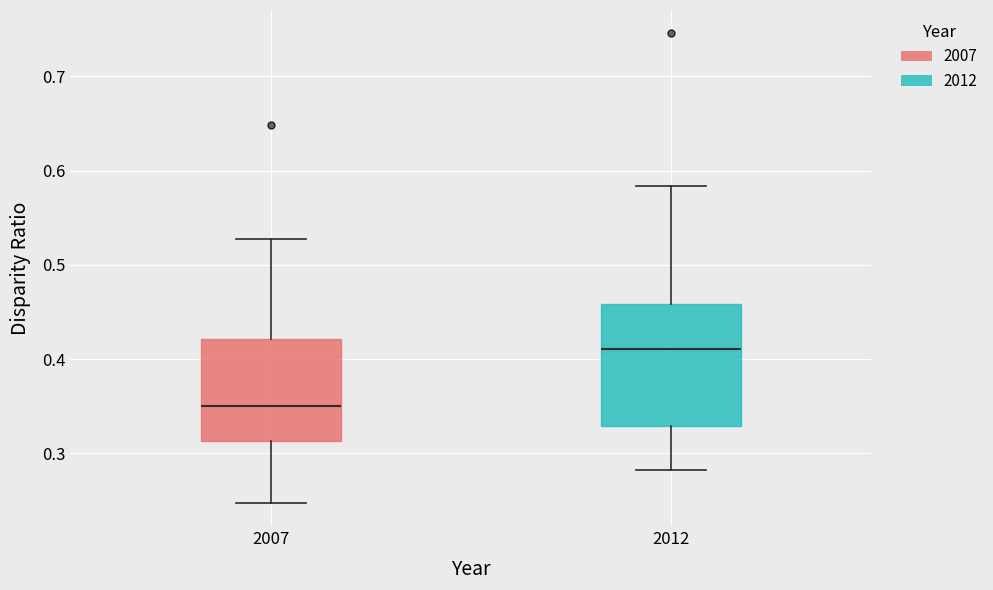

Reading left to right, read every box against the y-axis: the position of its median line, the range the box covers, and the ends of its whiskers. The values are not printed on the chart, so give them approximately, as read against the axis.

2007: median 0.35, box 0.31 to 0.42, whiskers 0.25 to 0.53
2012: median 0.41, box 0.33 to 0.46, whiskers 0.28 to 0.58